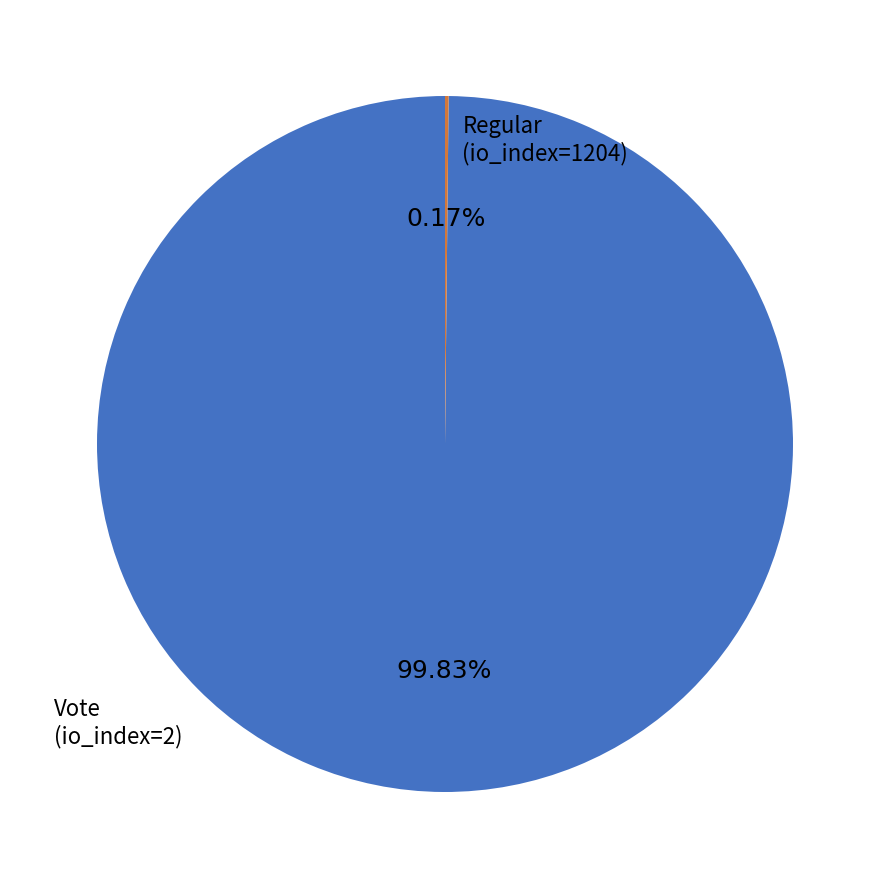

Does Regular (io_index=1204) represent more than half of the total?

Yes